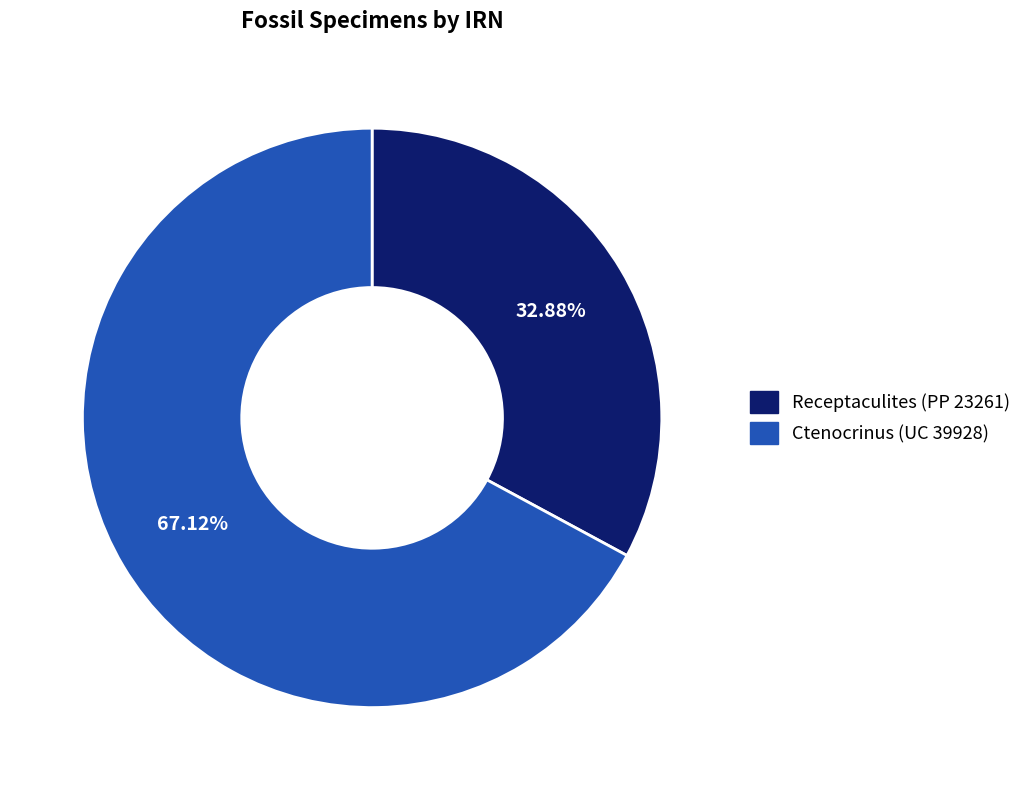

How much of the chart is everything except Ctenocrinus (UC 39928)?

32.9%